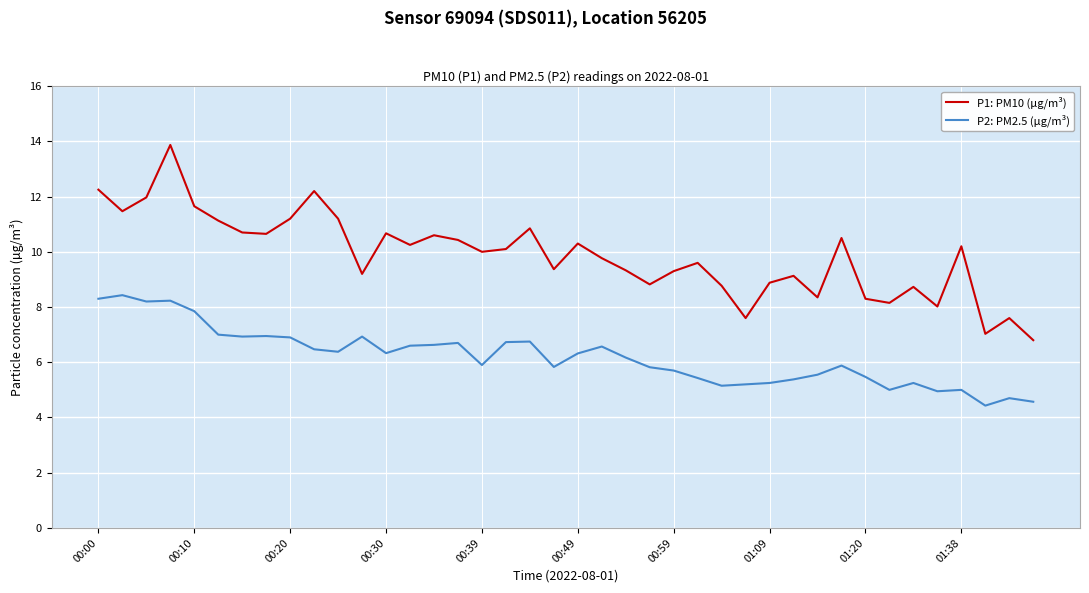

What is the difference between the maximum and minimum values in the P2: PM2.5 (µg/m³) series?

4.0